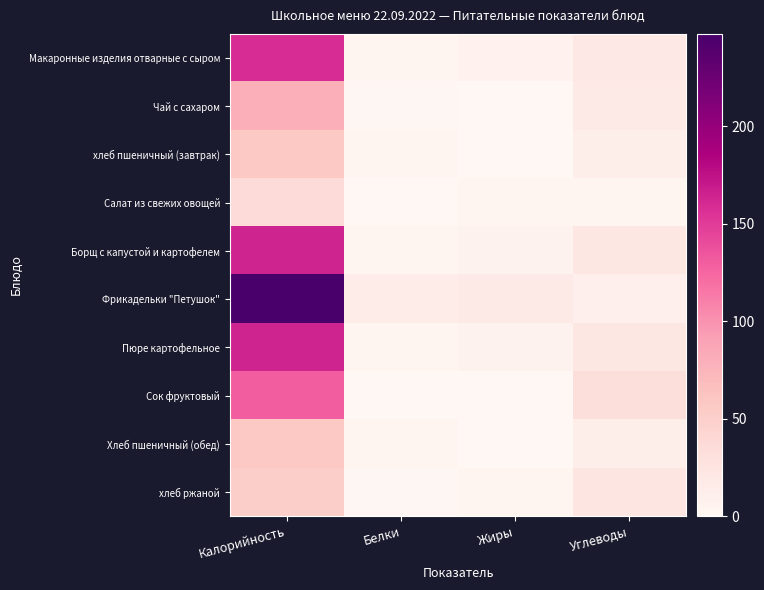

How many series are shown in this chart?

10